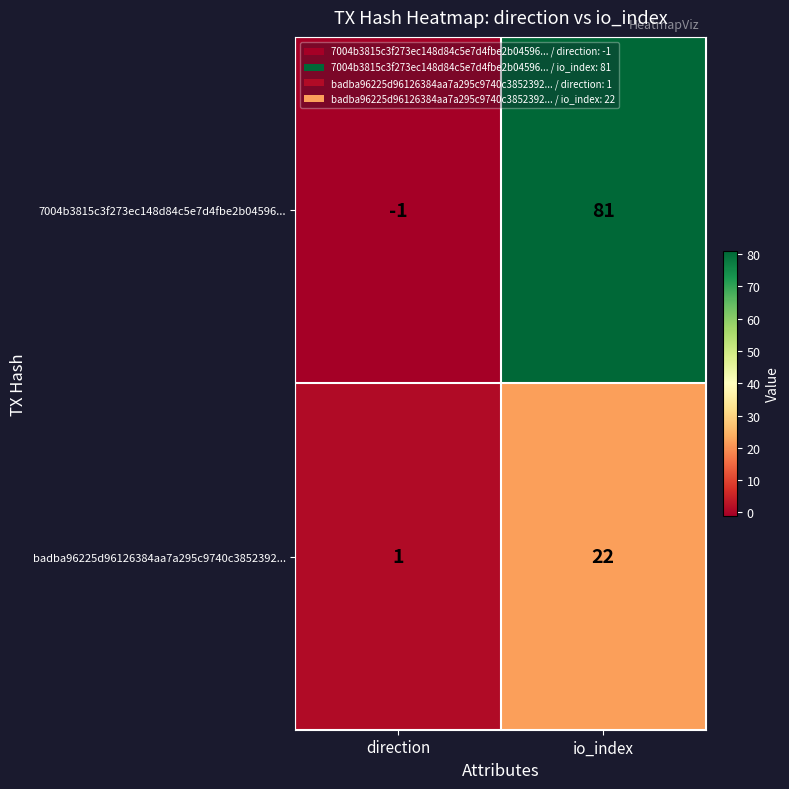

How many distinct data groups are displayed?

2